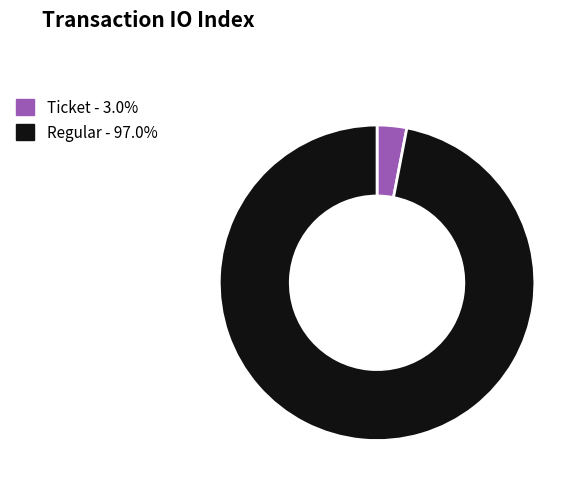

Which category accounts for the majority?

Regular